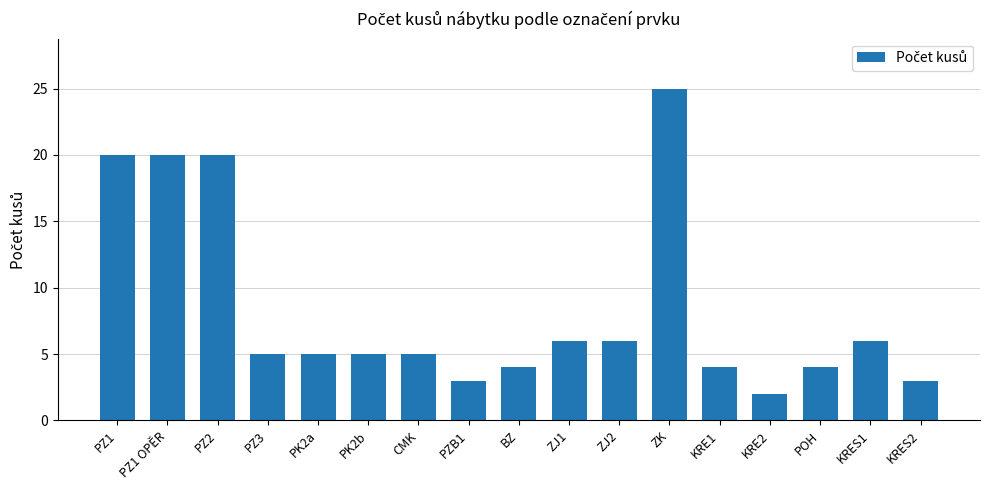

Which has a higher value, PZ1 OPĚR or POH?

PZ1 OPĚR